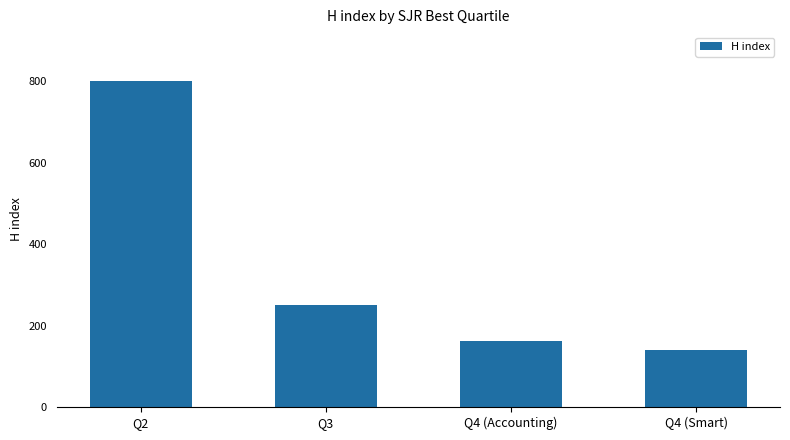

What position from the right is Q3?

3